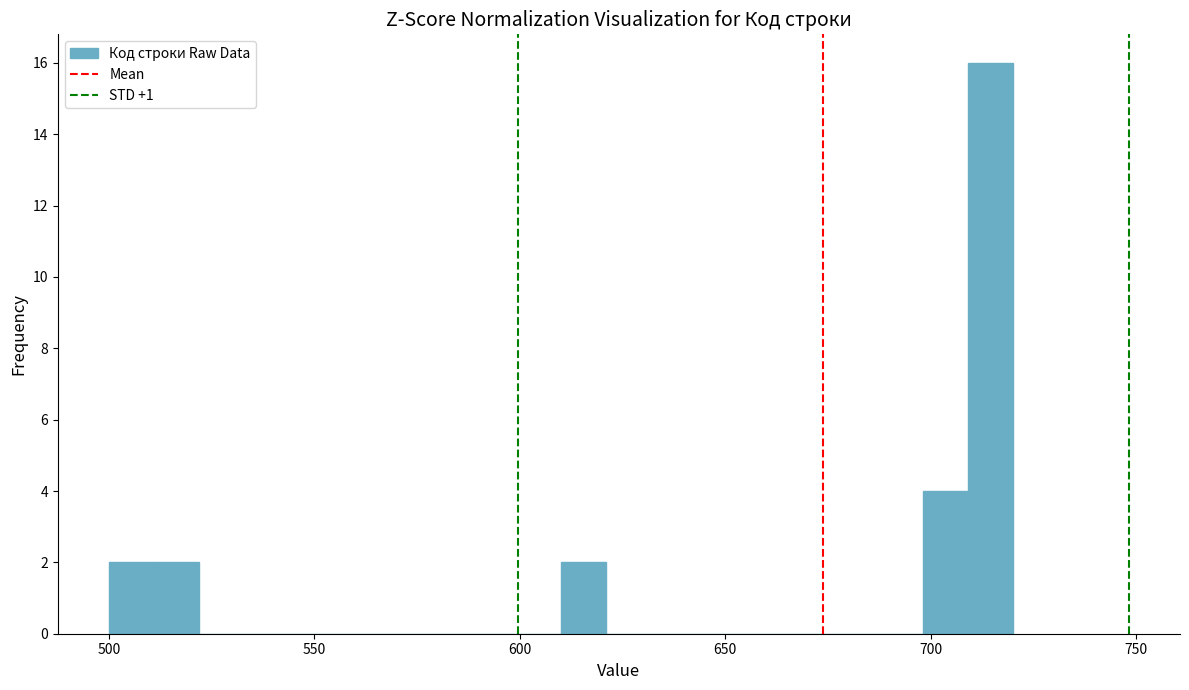

Around what value on the x-axis is the tallest bar? Give the approximate position of its centre, as read against the axis.

715